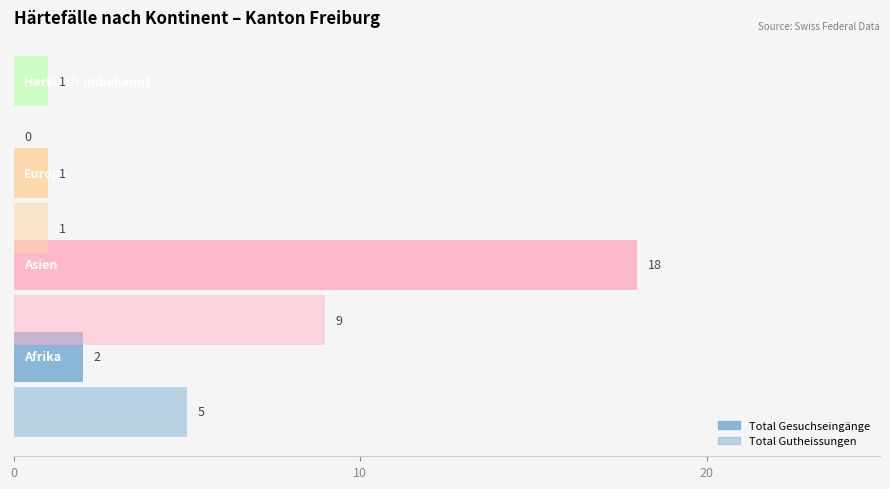

Count the number of data series in this chart.

2